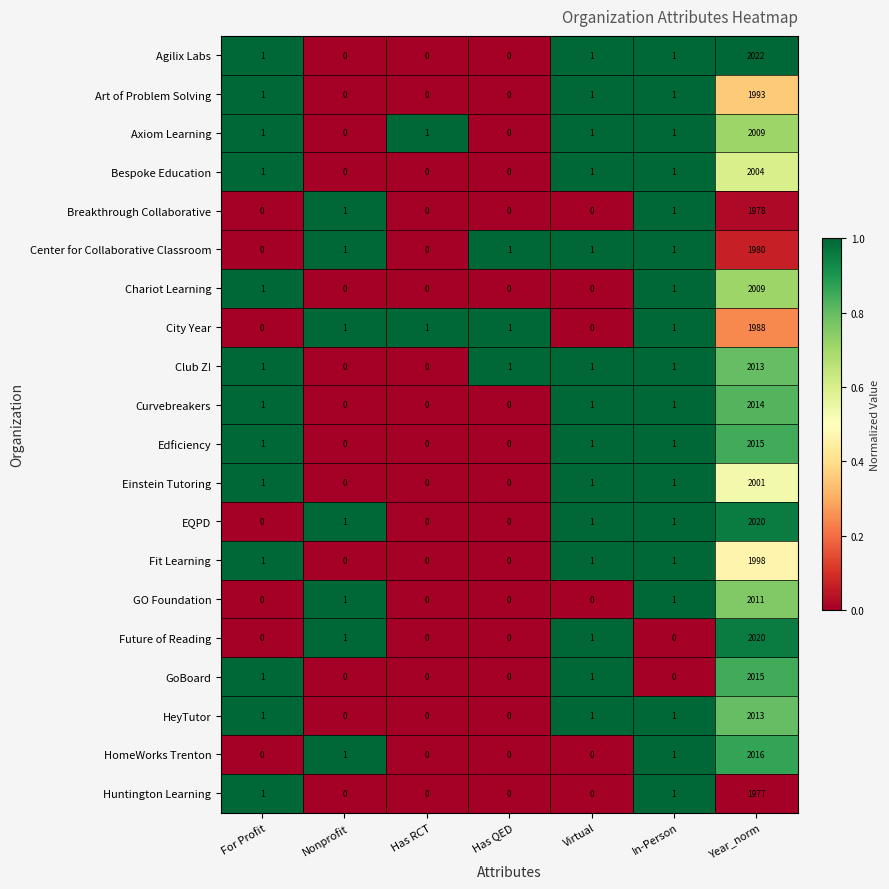

What is the highest value of the Breakthrough Collaborative series?

1978